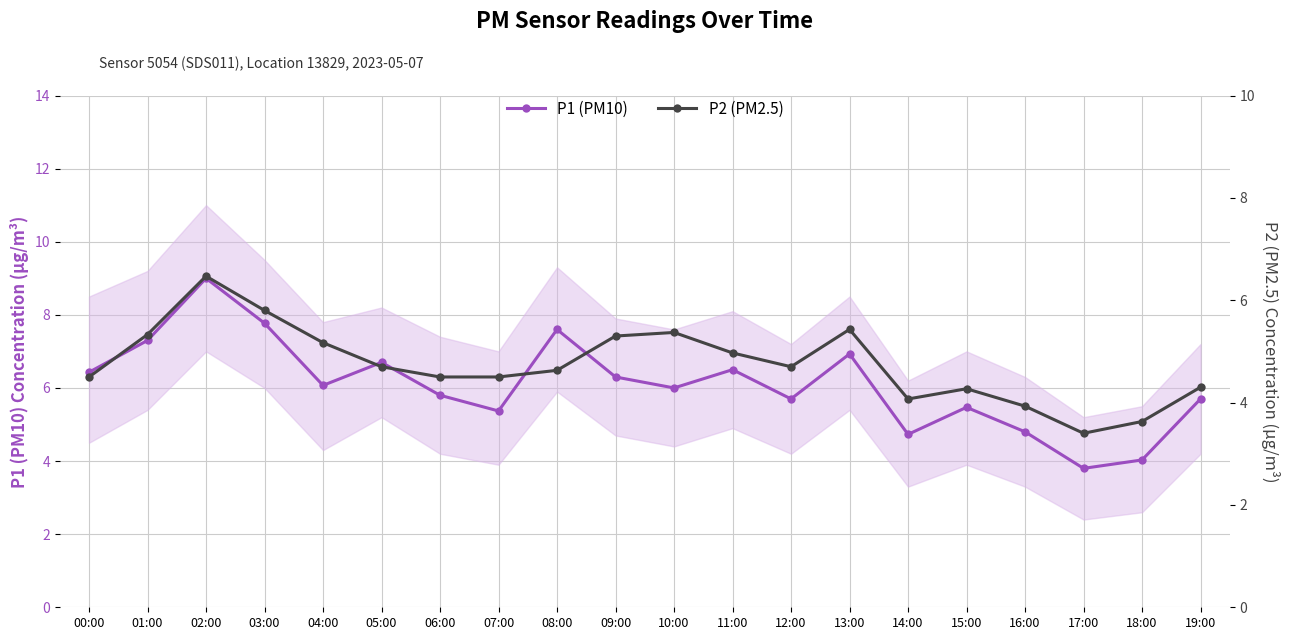

What is the value of the P2 (PM2.5) point at the 14th from the left?

5.4